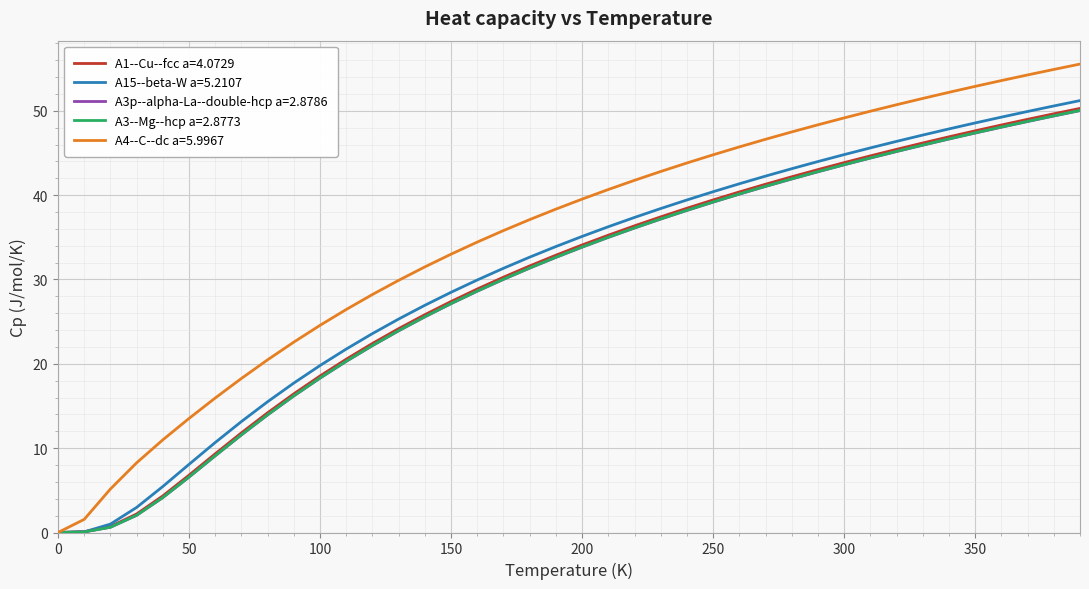

Which series has the largest total across all categories?

A4--C--dc a=5.9967